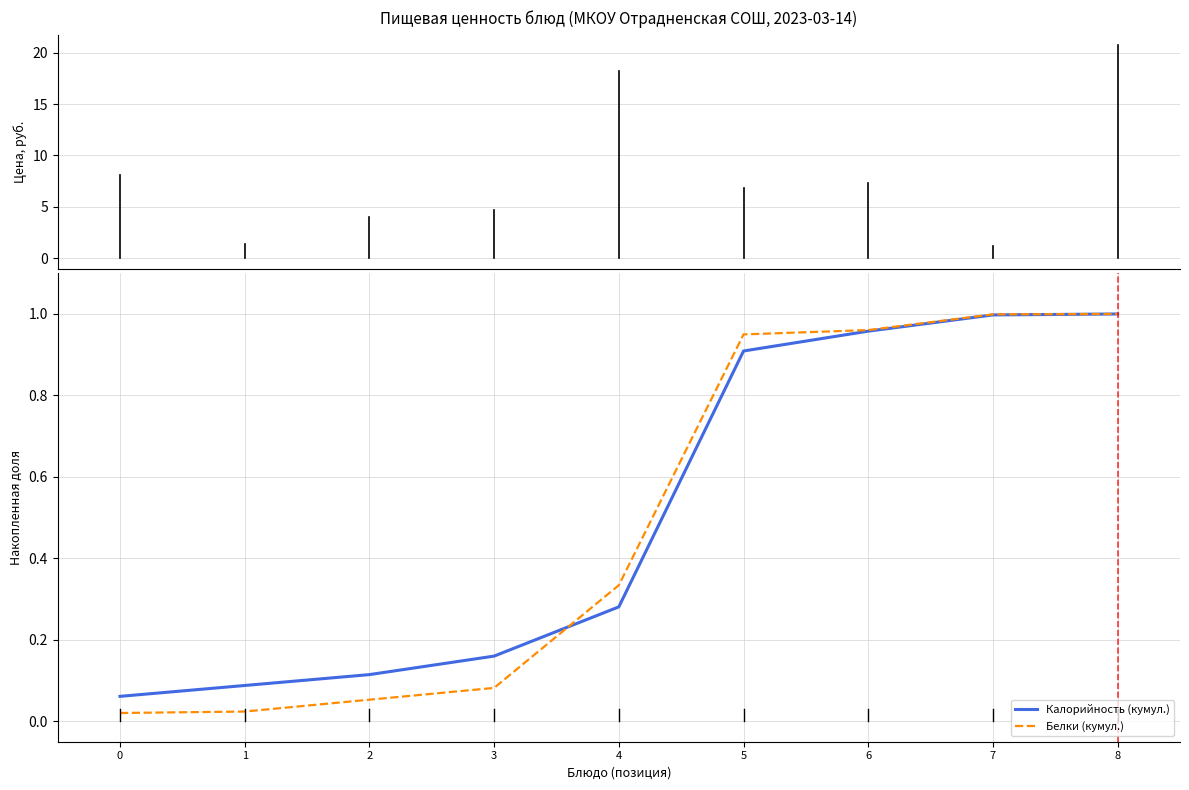

The value of Цена at 7 is 1.2. True or false?

True